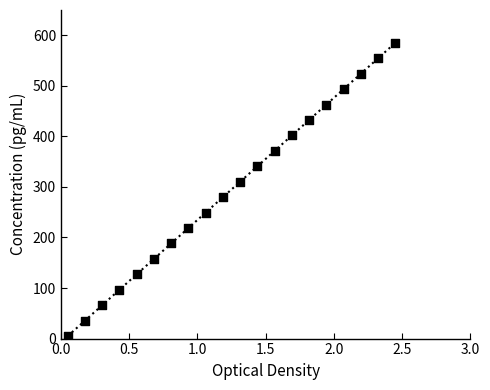

What is the range of Y values (max minus min)?

580.0